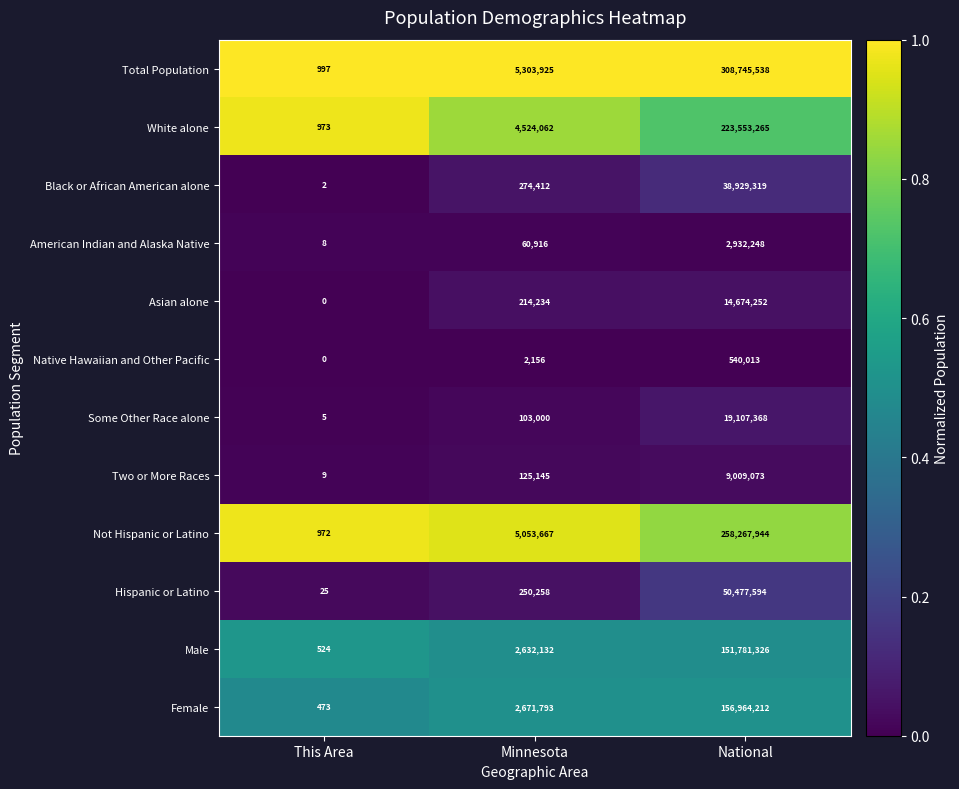

At which category is the sum across all series the highest?

National